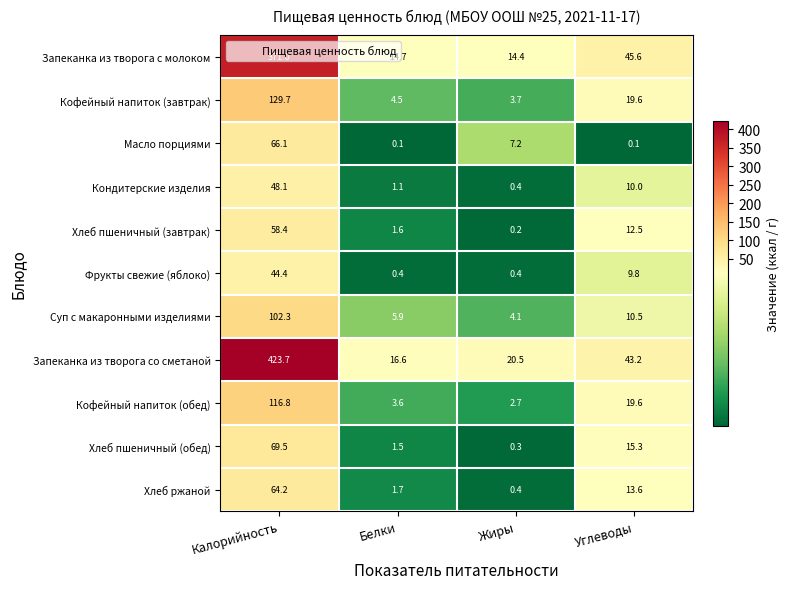

What is the maximum value shown in the chart?

423.7